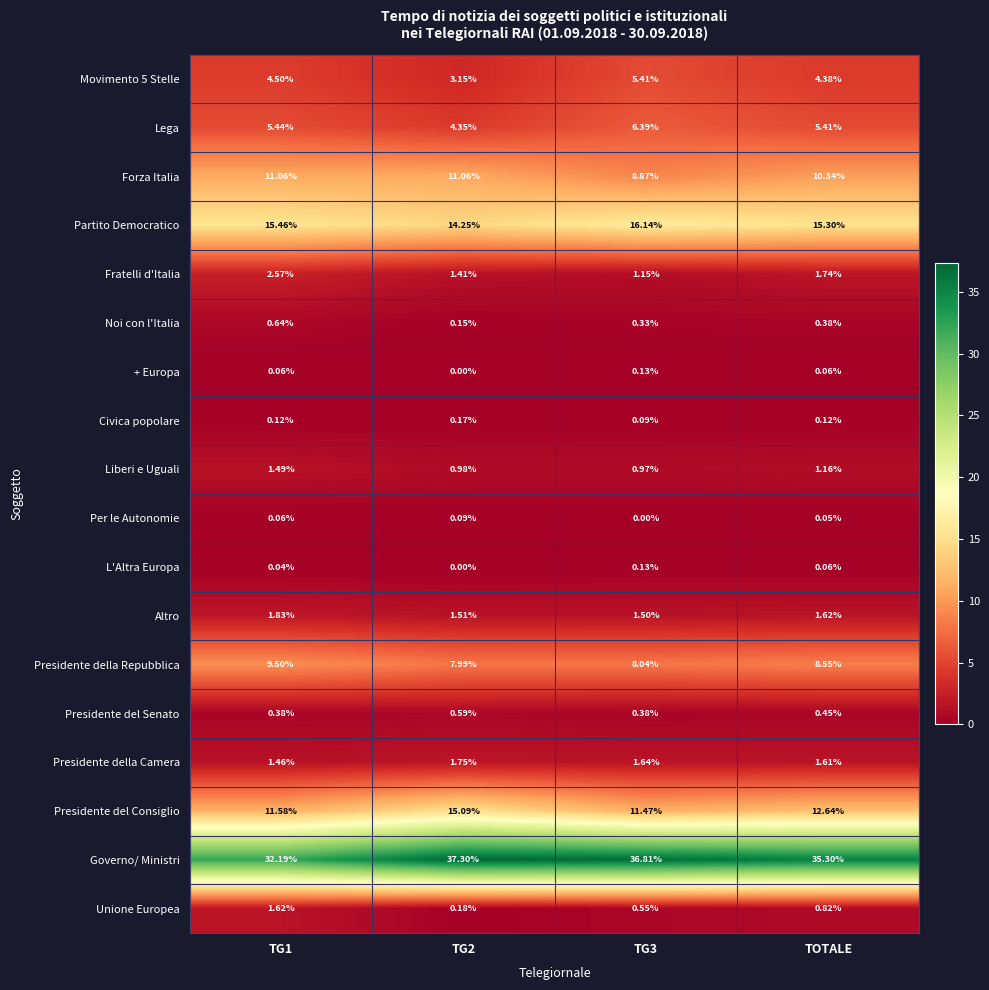

Which series has the largest range (max minus min)?

Governo/ Ministri